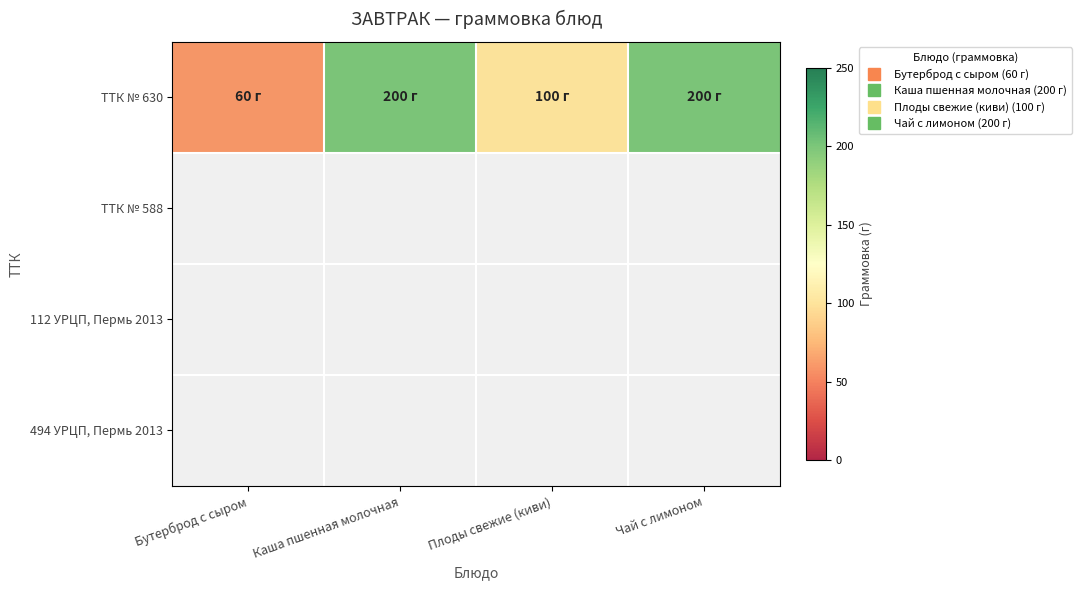

Rank the series at Каша пшенная молочная from lowest to highest value.

ТТК № 630, ТТК № 588, 112 УРЦП, Пермь 2013, 494 УРЦП, Пермь 2013